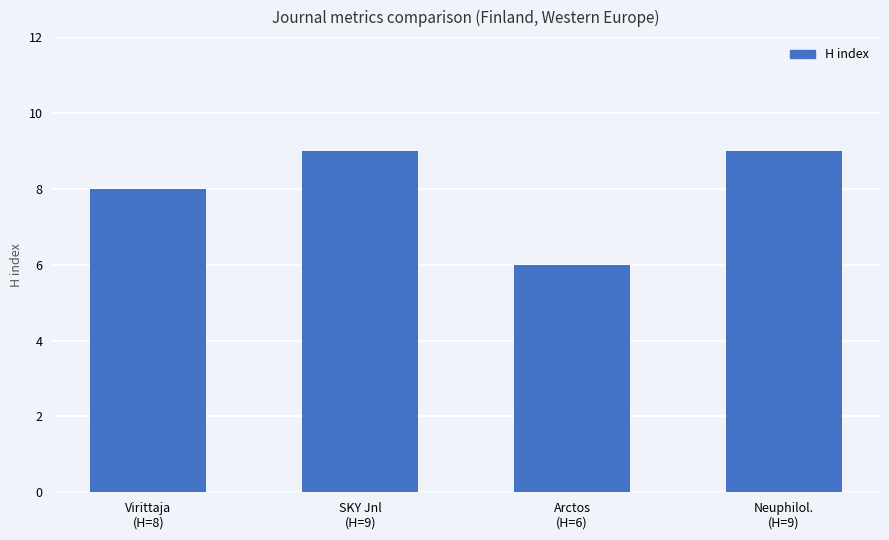

What is the label of the 2nd bar from the right?

Arctos
(H=6)